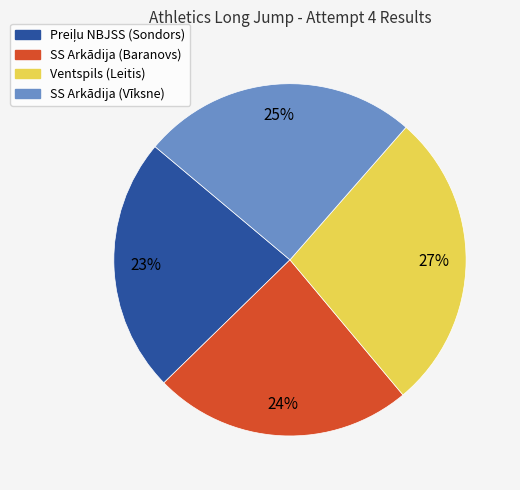

Between SS Arkādija (Vīksne) and SS Arkādija (Baranovs), which is larger?

SS Arkādija (Vīksne)